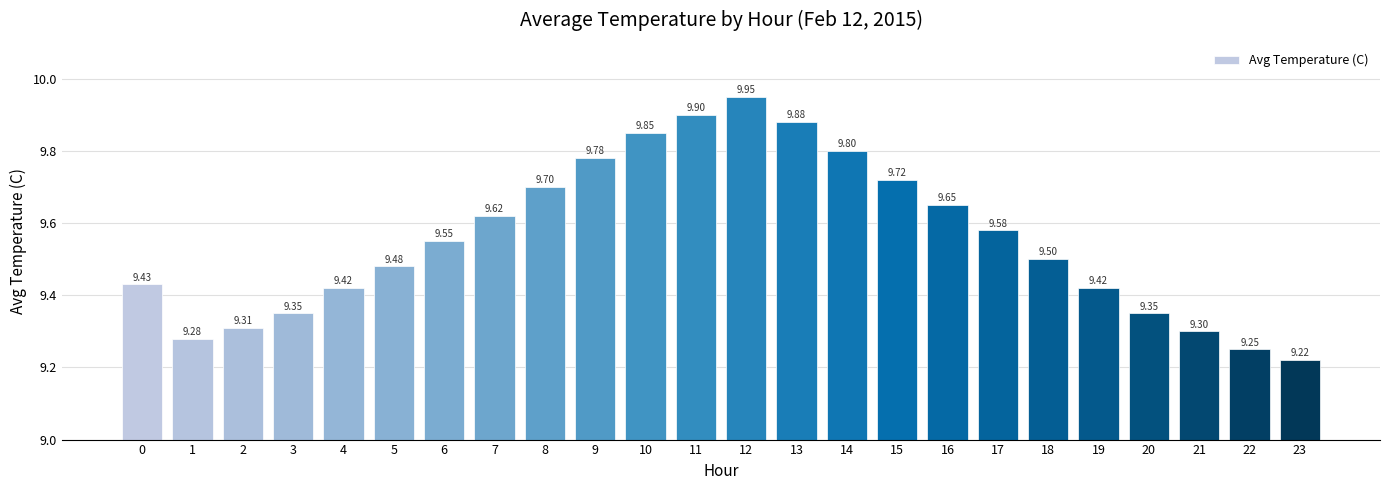

What is the difference between the values at 2 and 13?

0.6